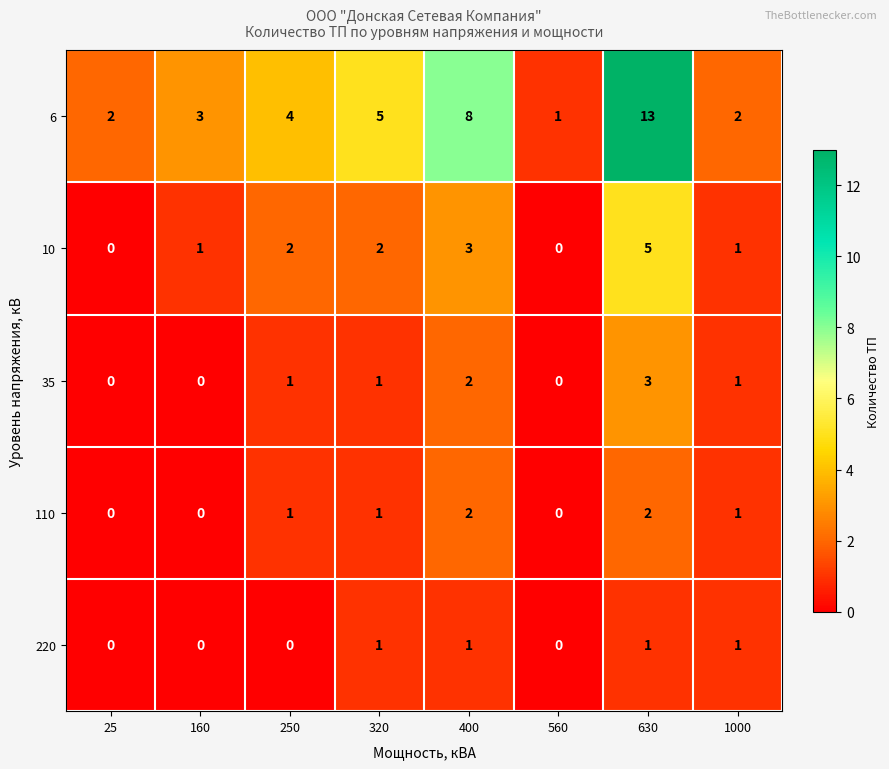

The value of 6 at 320 is 3. True or false?

False